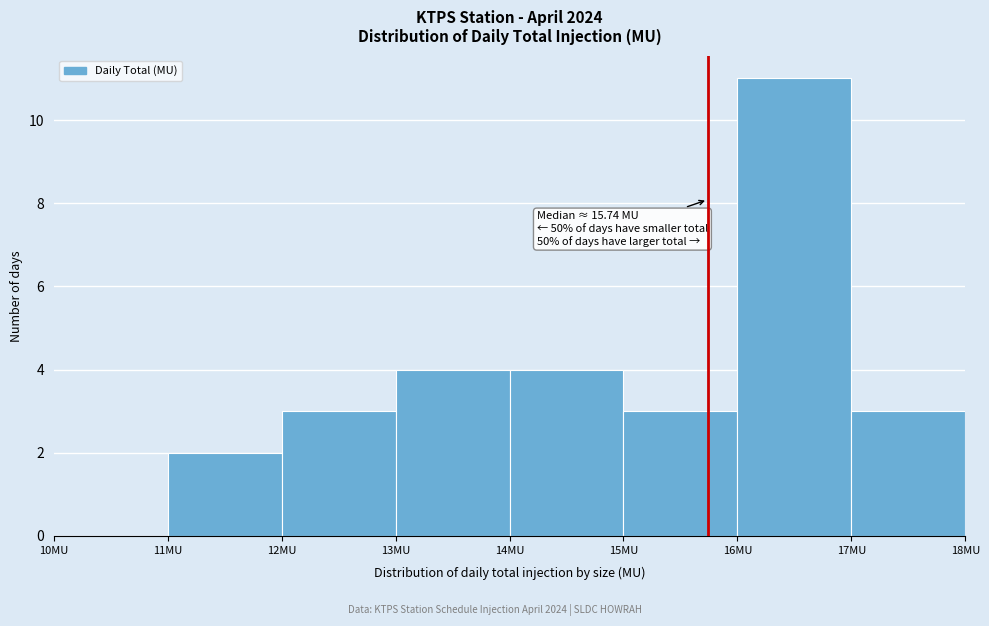

Which range on the x-axis has the tallest bar?

16 to 17